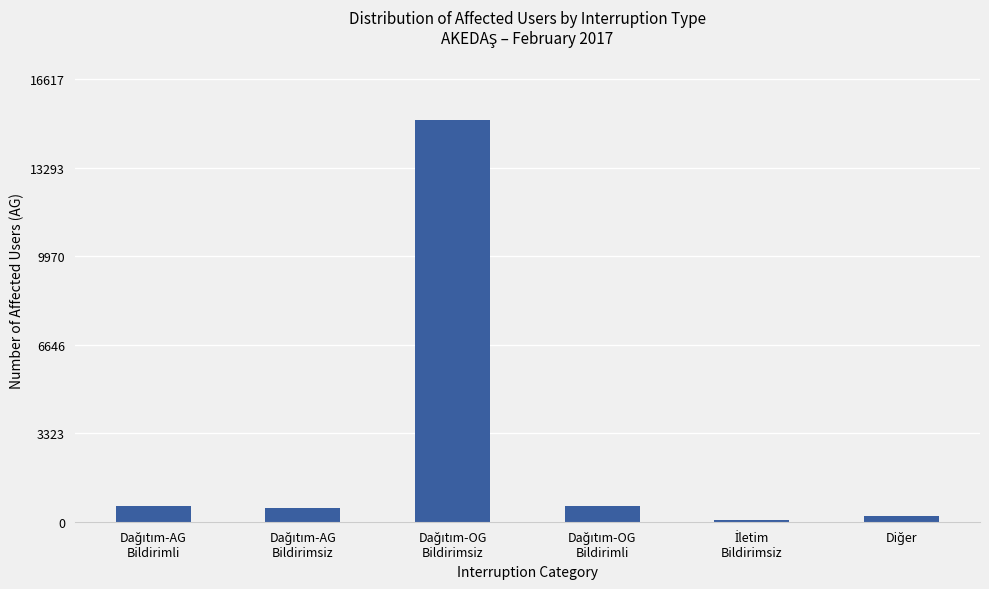

What is the smallest value displayed?

53